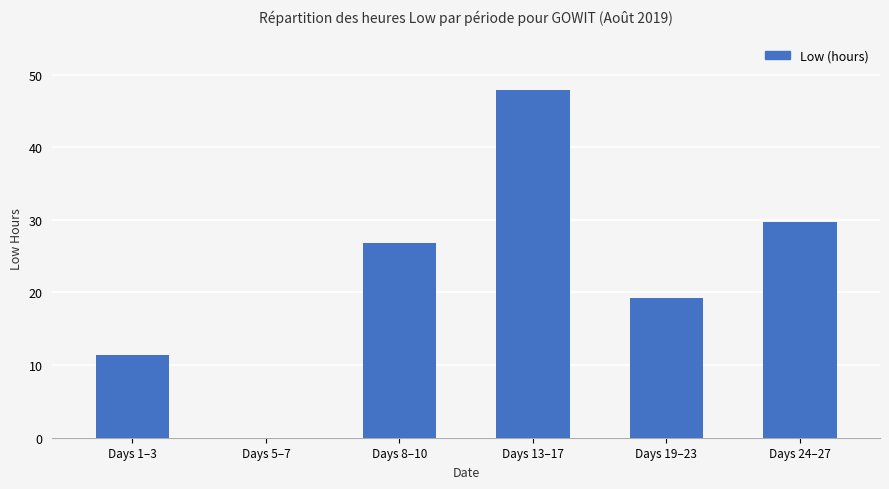

True or false: the data shows 19.2 at Days 19–23.

True